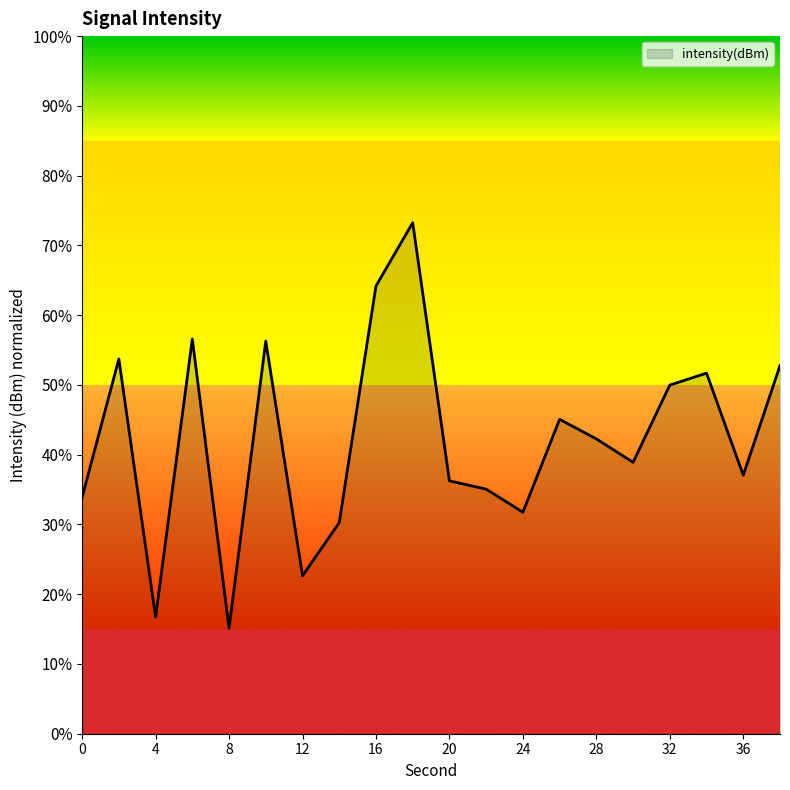

Does the chart display data point markers on the line(s)?

No